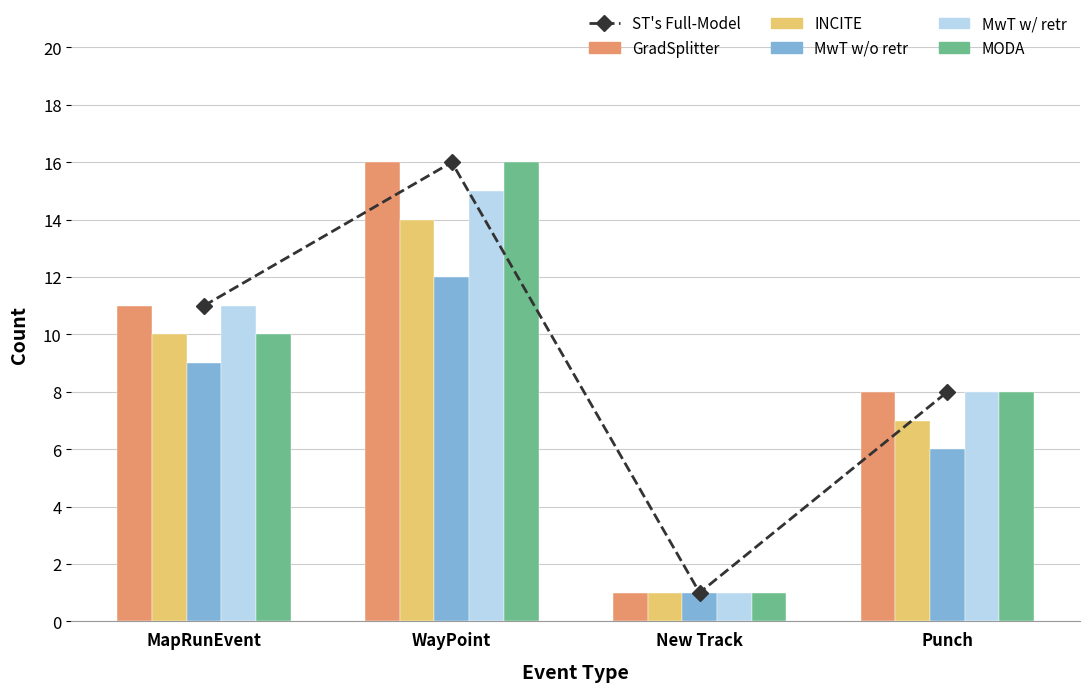

What is the maximum value shown in the chart?

16